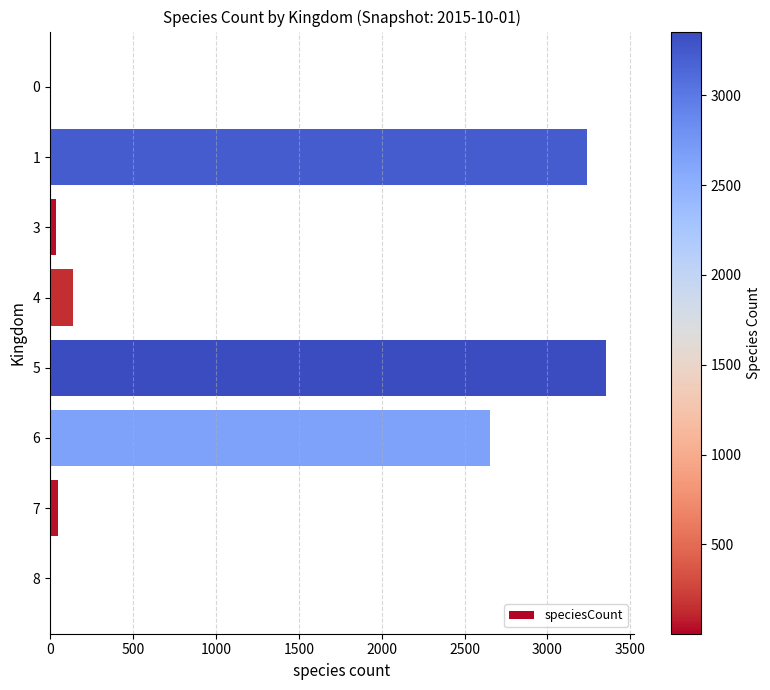

Is it true that the value at 6 is 992?

False